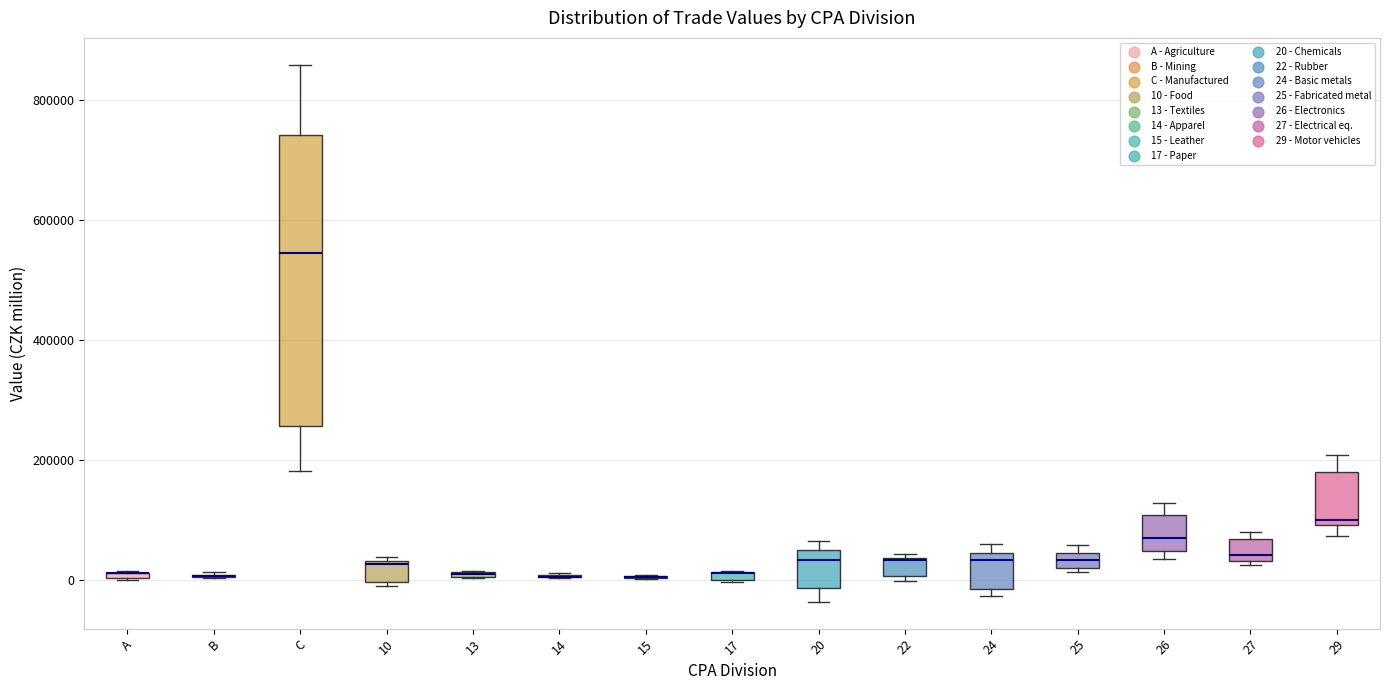

Where is the lower edge of the box for 24 on the y-axis? The values are not printed on the chart, so give them approximately, as read against the axis.

-20000